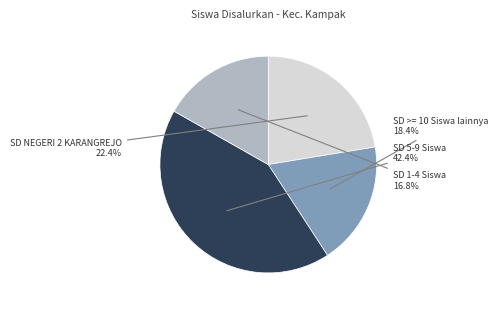

Is there a majority slice in this chart?

No